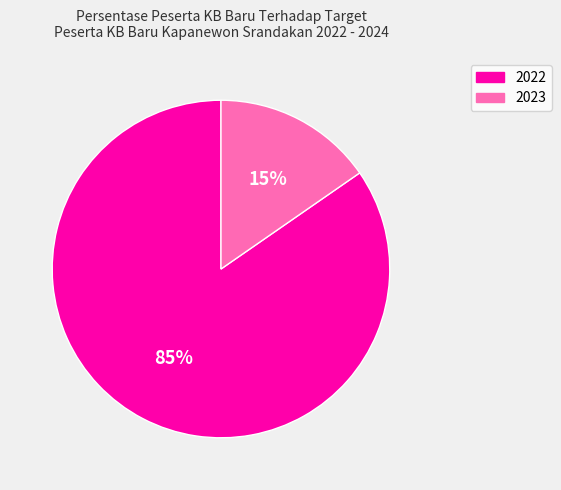

Combined, do 2022 and 2023 account for over 50%?

Yes